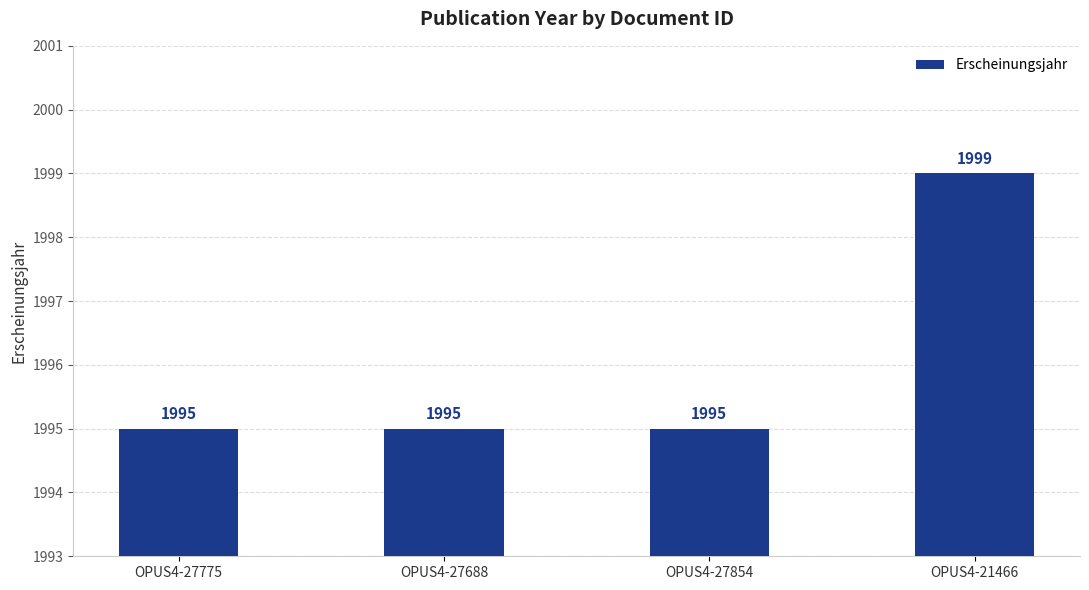

What is the greatest value displayed?

1999